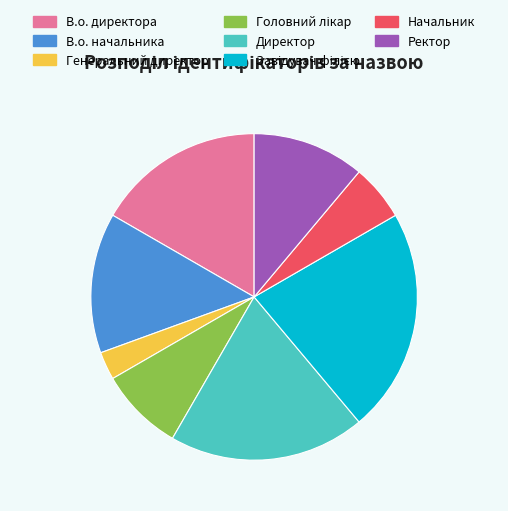

Between В.о. начальника and Генеральний директор, which is larger?

В.о. начальника